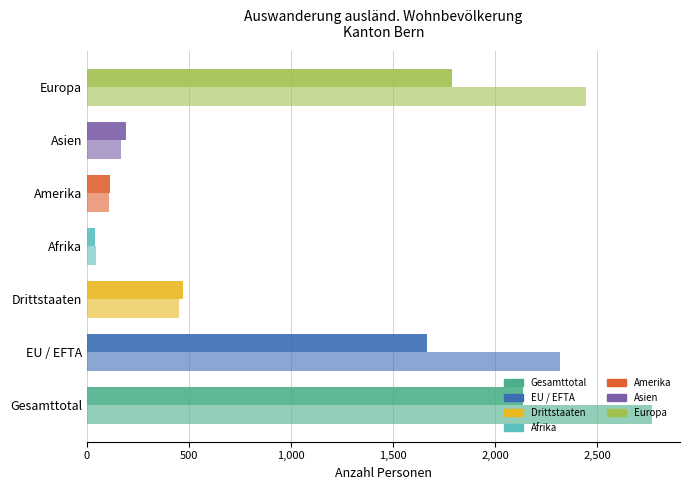

How many series are shown in this chart?

2